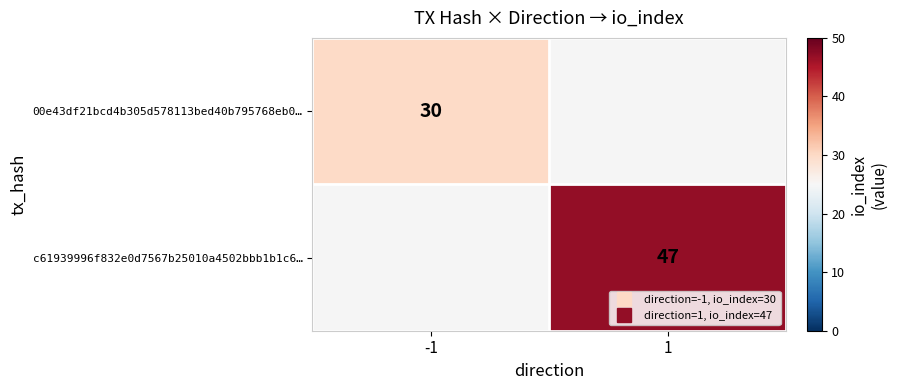

Rank the series by their maximum value, from lowest to highest.

00e43df21bcd4b305d578113bed40b795768eb0…, c61939996f832e0d7567b25010a4502bbb1b1c6…